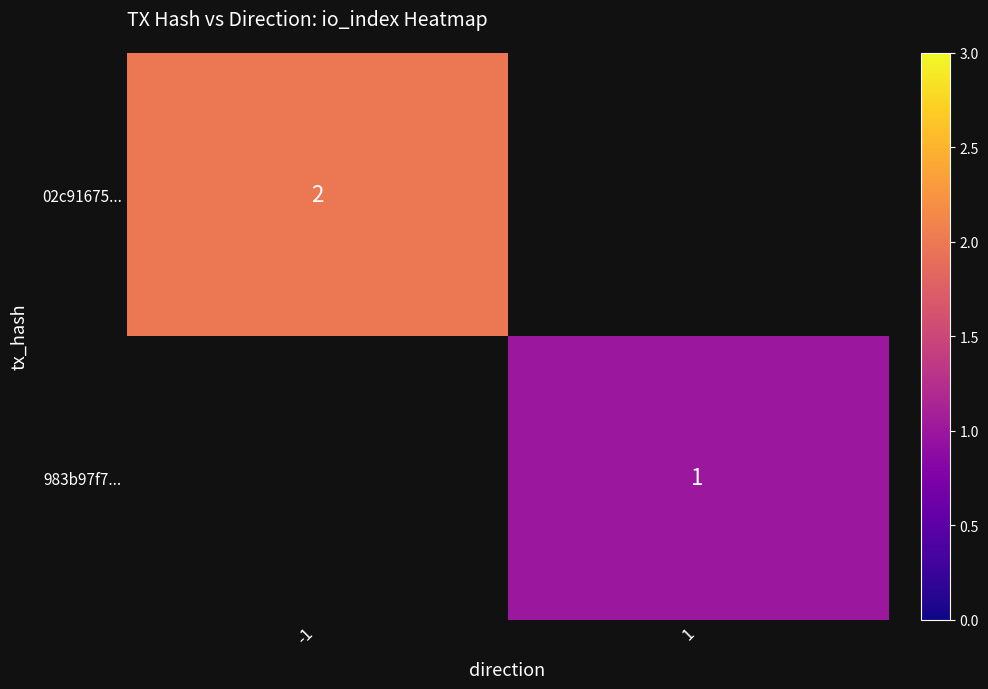

The 983b97f7... series shows 0 at 1. True or false?

False